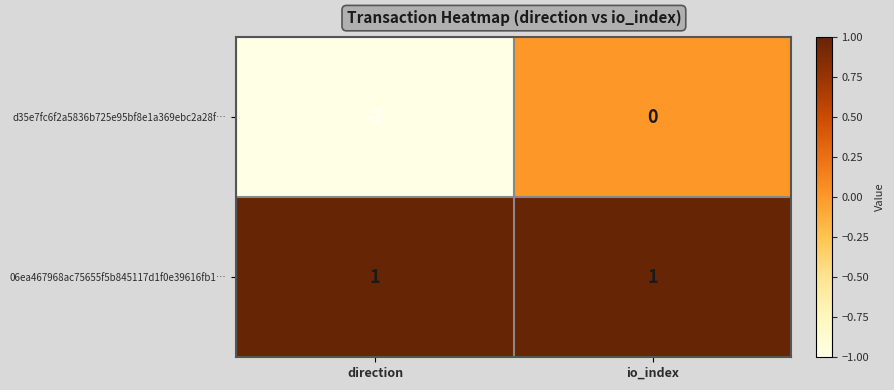

The value of 06ea467968ac75655f5b845117d1f0e39616fb1… at io_index is 1. True or false?

True